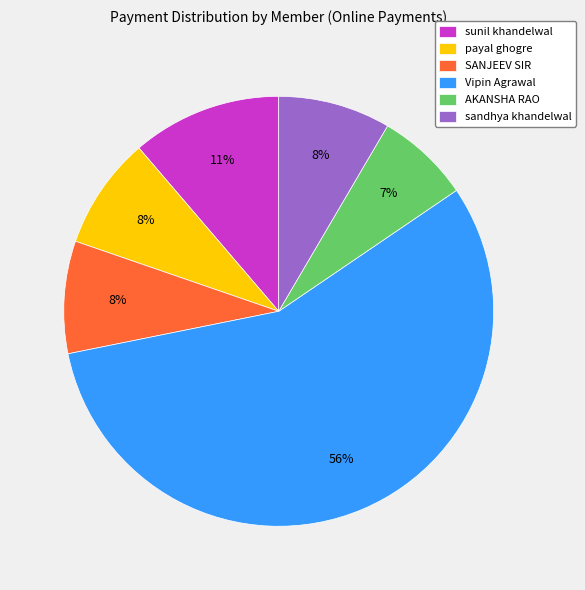

Is it true that Vipin Agrawal is 56% of the pie?

True